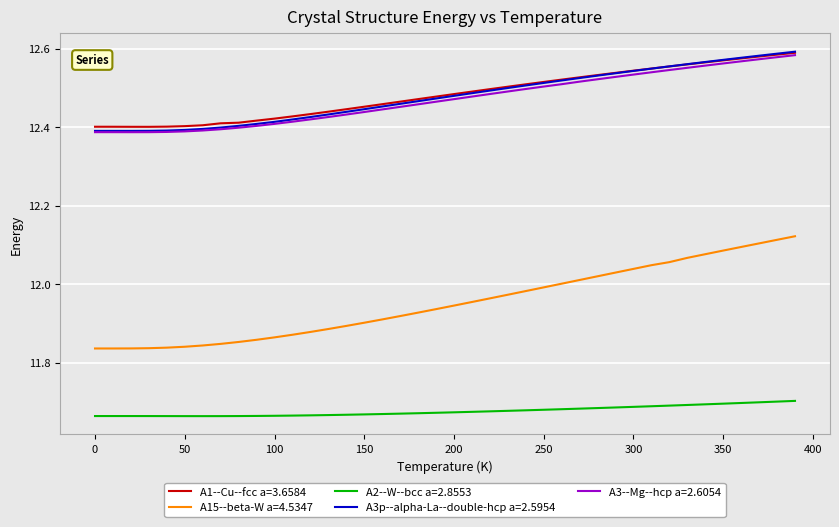

Which series has the largest range (max minus min)?

A15--beta-W a=4.5347